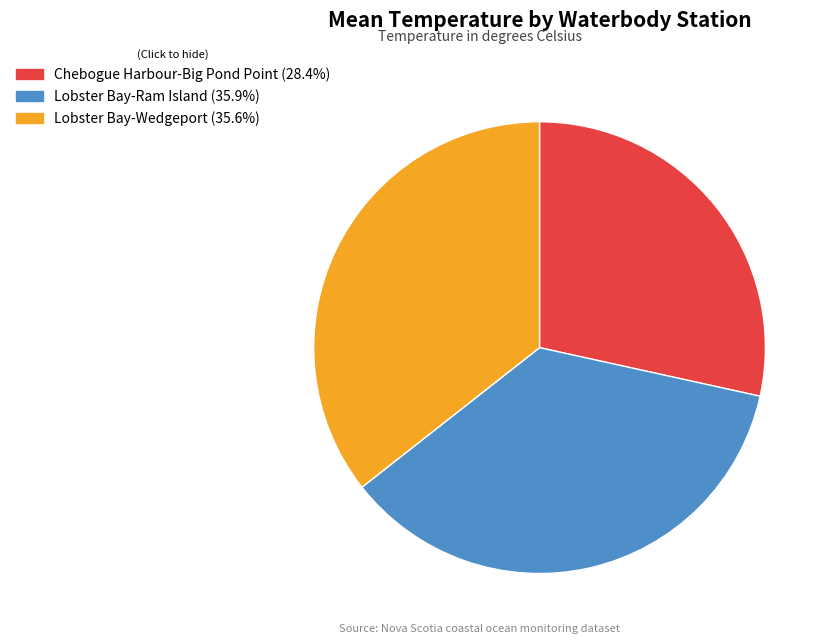

Between Lobster Bay-Wedgeport and Chebogue Harbour-Big Pond Point, which is larger?

Lobster Bay-Wedgeport